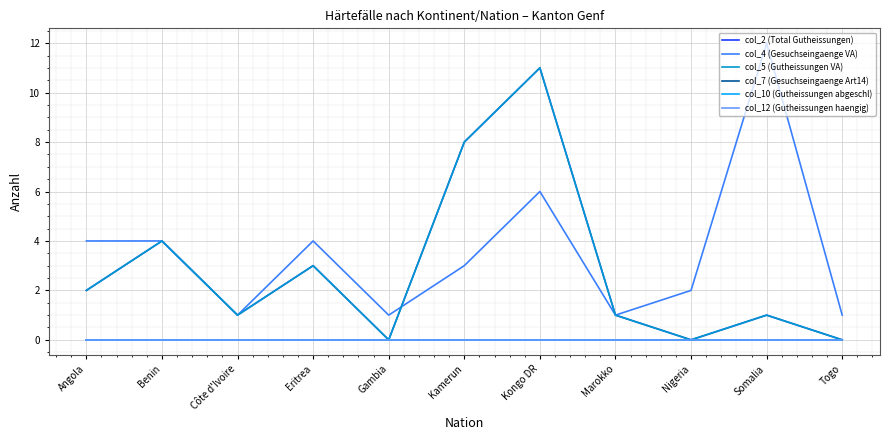

What position from the right is Gambia?

7